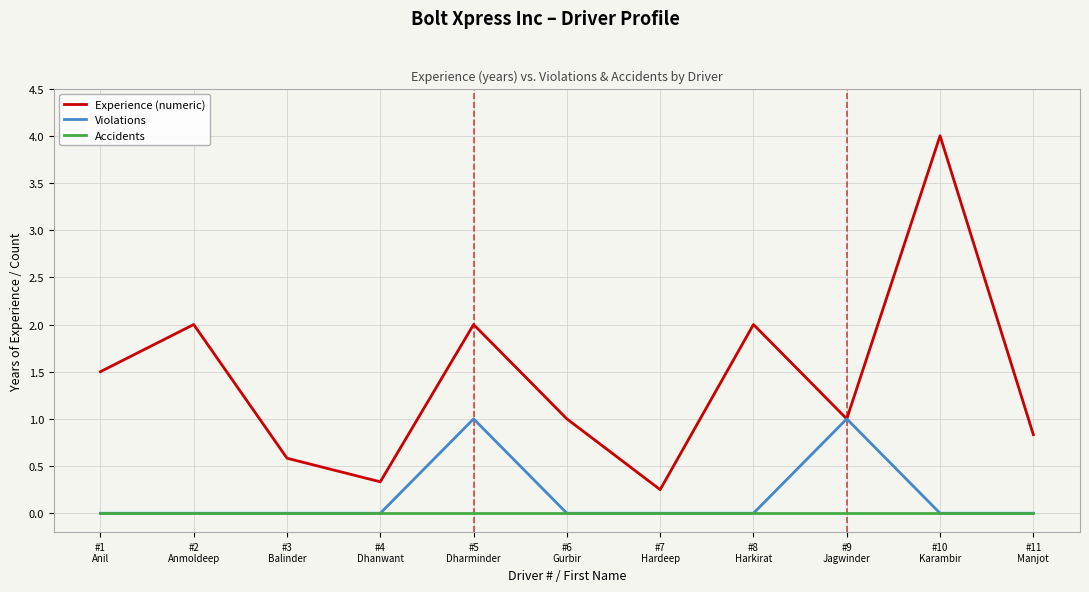

How many Violations values are between 0 and 1?

11